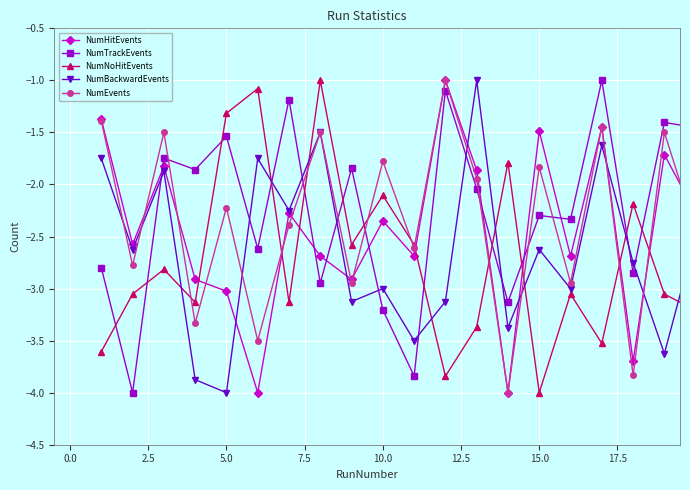

What is the sum of all NumEvents values?

-46.9